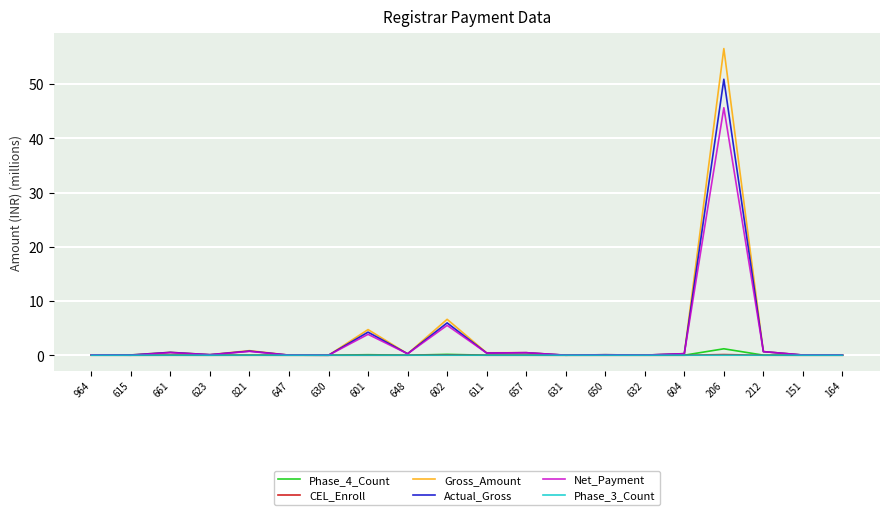

What is the greatest value displayed?

56.5